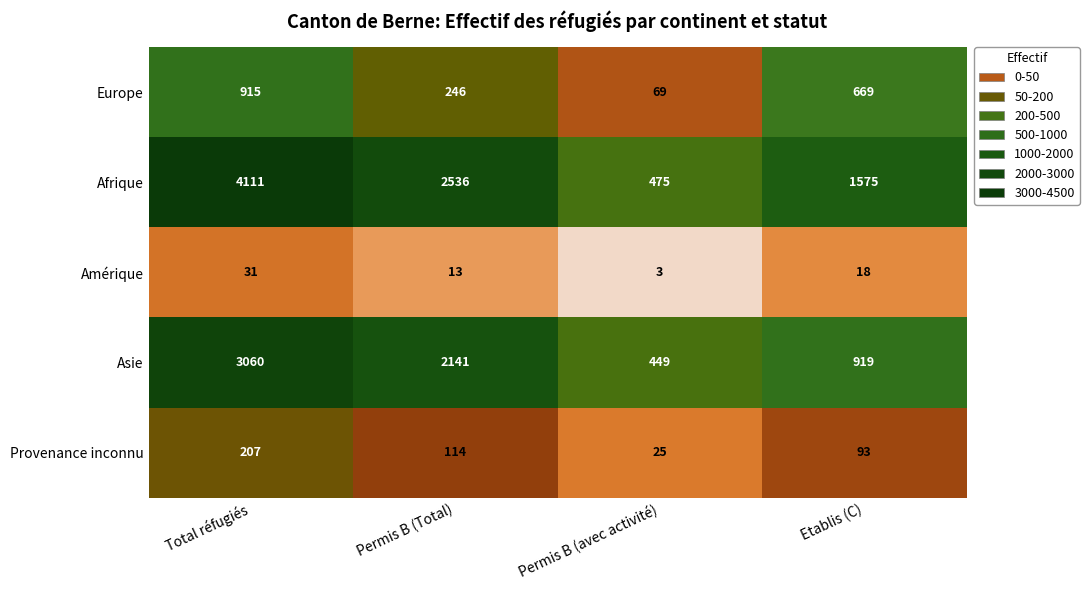

Which category has the lowest value across all series?

Permis B (avec activité)